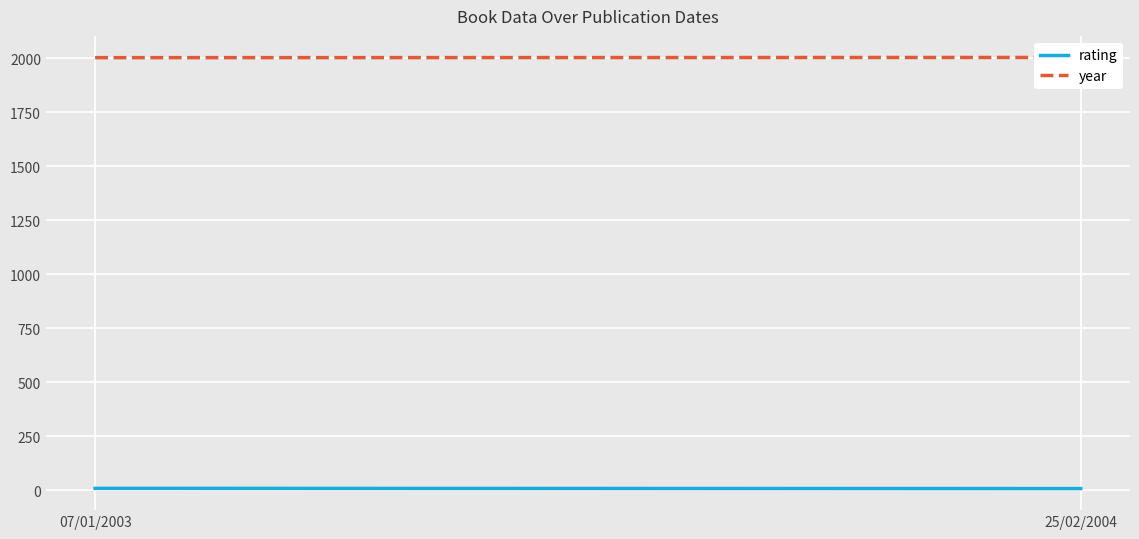

Count the year values in the range 2003 to 2004.

2